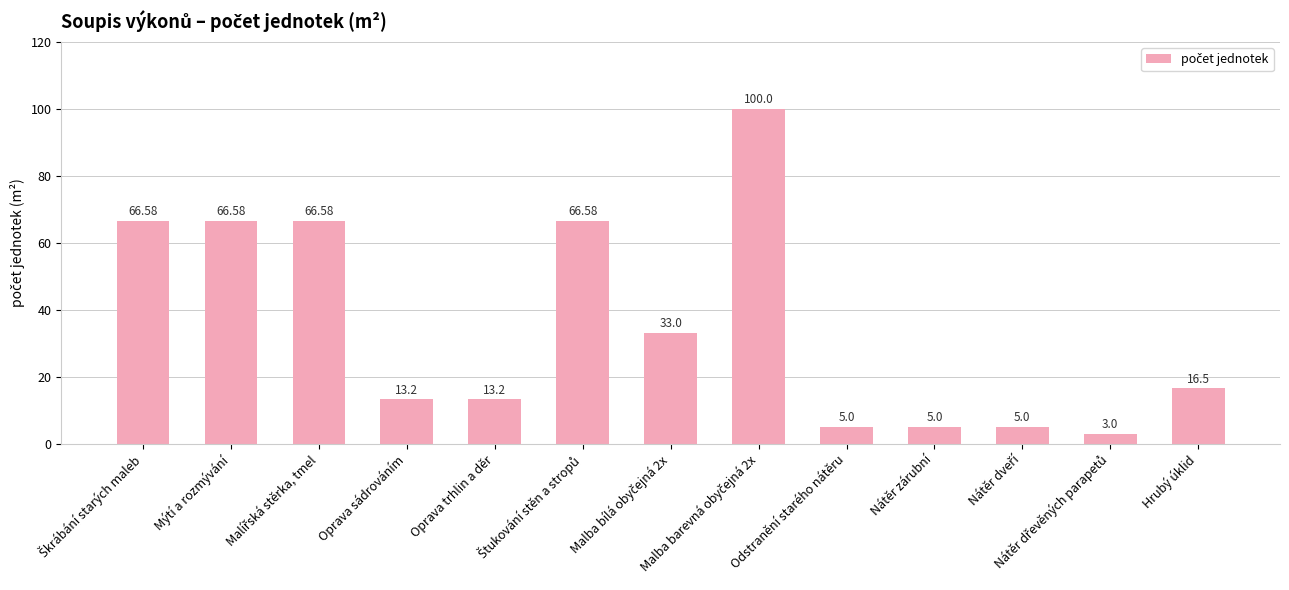

What is the difference between the maximum and minimum values?

97.0